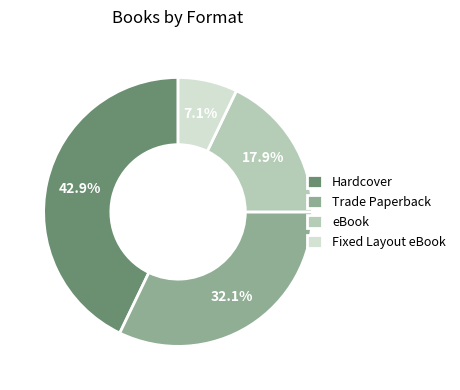

Does Trade Paperback account for over 50% of the chart?

No